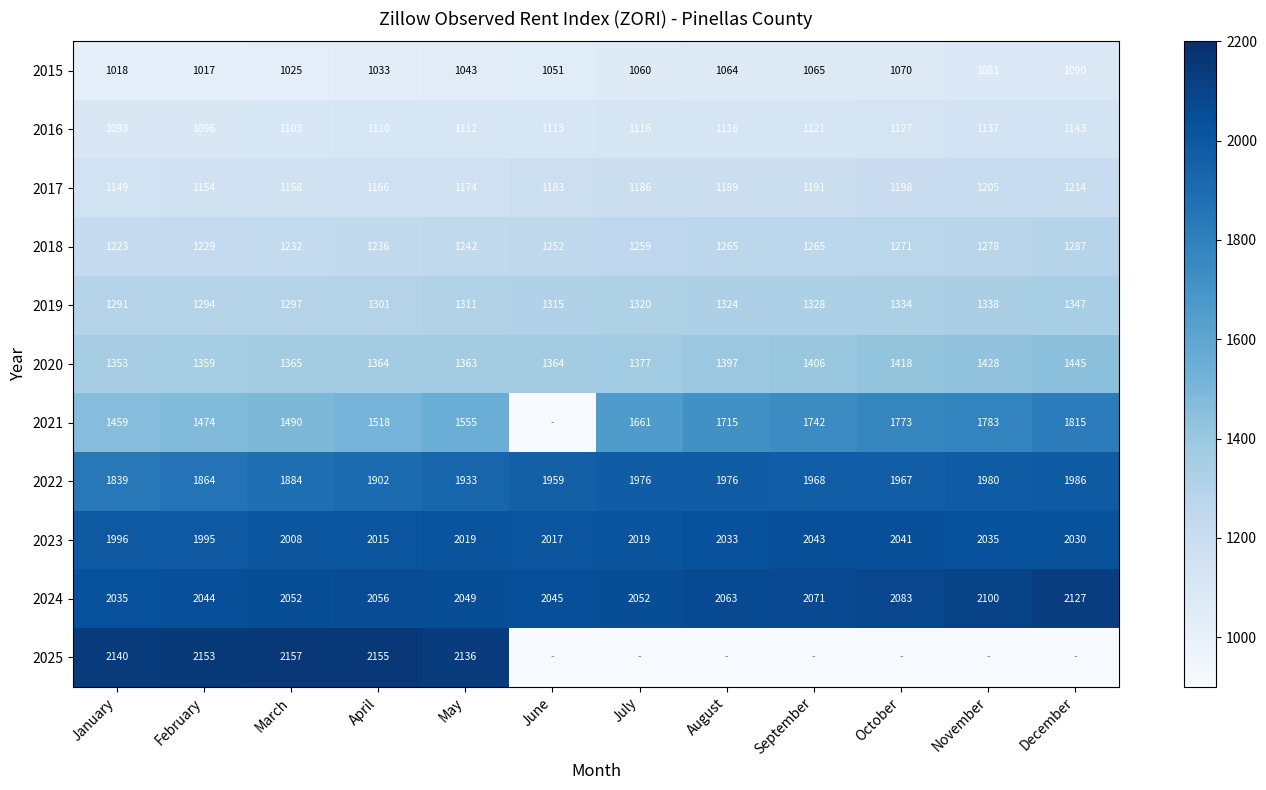

Is it true that 2017 equals 326 at January?

False